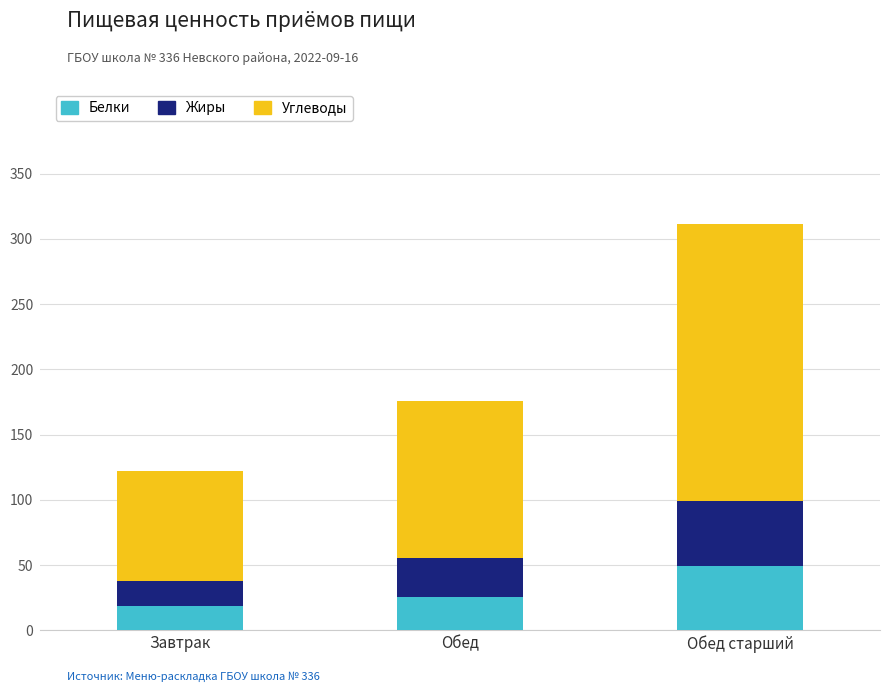

At which category is the sum across all series the highest?

Обед старший